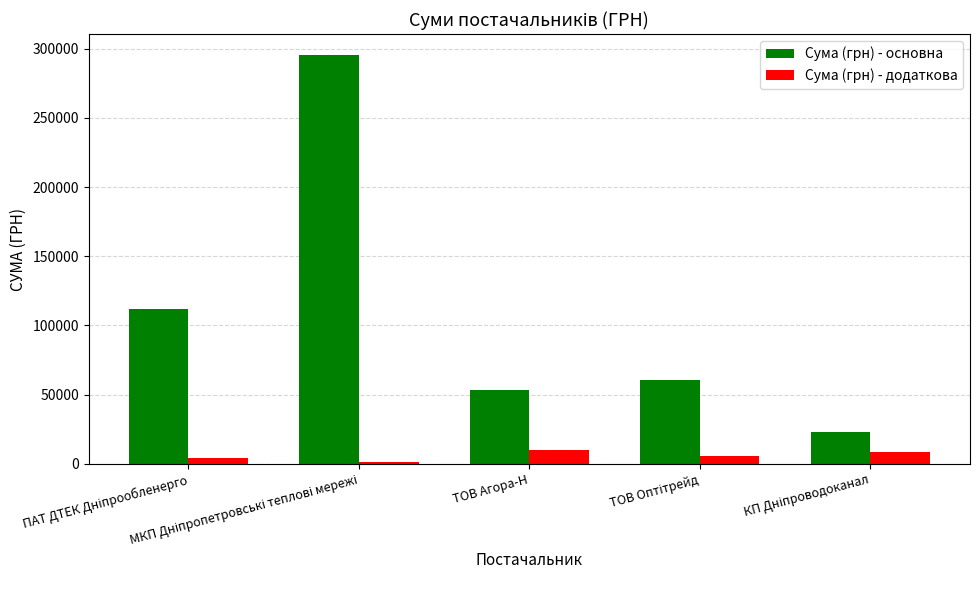

What is the sum of all Сума (грн) - додаткова values?

29760.3